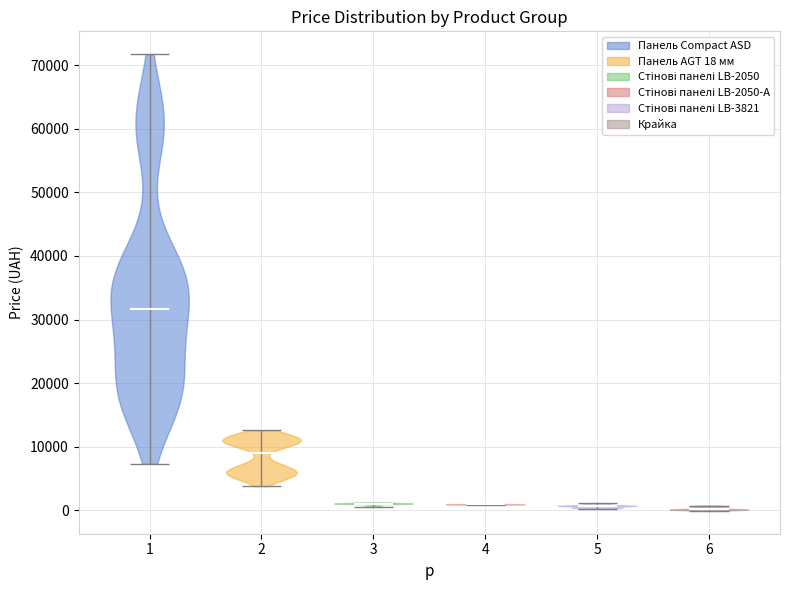

Reading left to right, read every violin against the y-axis: where its median line is, and the lowest and highest points it reaches. The values are not printed on the chart, so give them approximately, as read against the axis.

1: median line 32000, lowest point 7000, highest point 72000
2: median line 9000, lowest point 4000, highest point 13000
3: median line 1000, lowest point 1000, highest point 1000
4: median line 1000, lowest point 1000, highest point 1000
5: median line 1000, lowest point 0, highest point 1000
6: median line 0, lowest point 0, highest point 1000